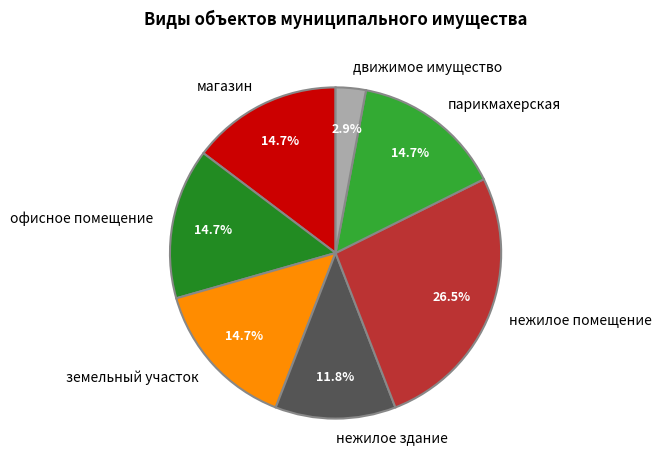

To the nearest percent, what portion does движимое имущество represent?

3%